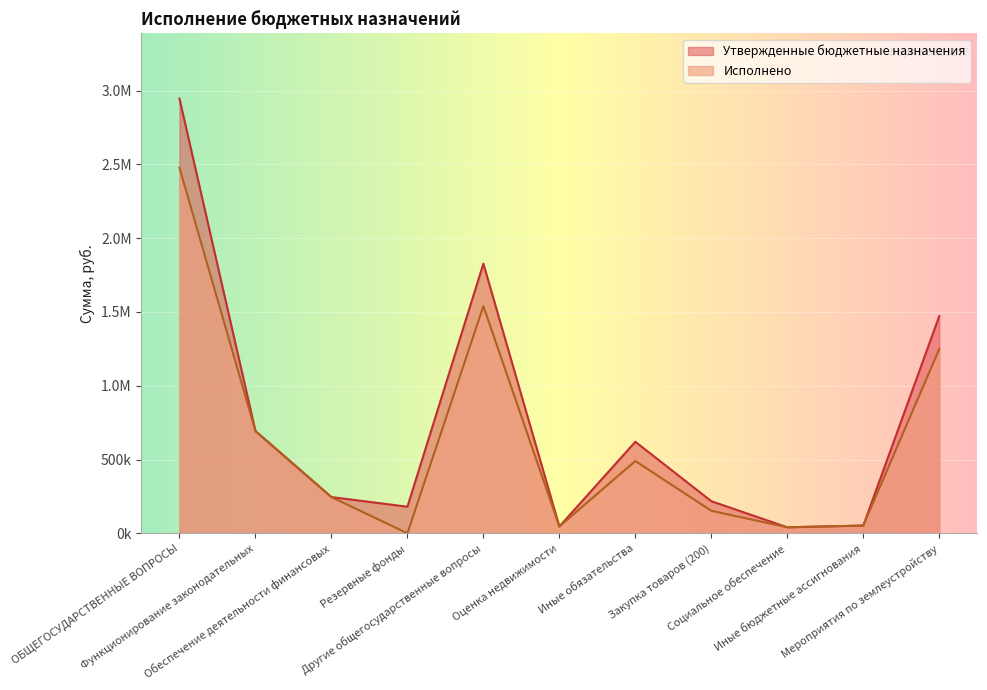

How many interior local valleys does the Исполнено series have?

3